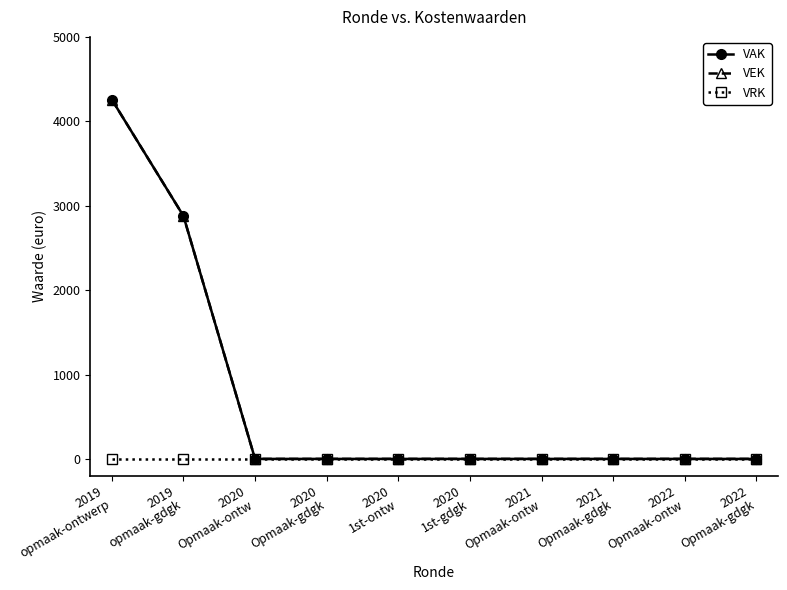

Where is VAK nearest to the value 2129?

2019
opmaak-gdgk